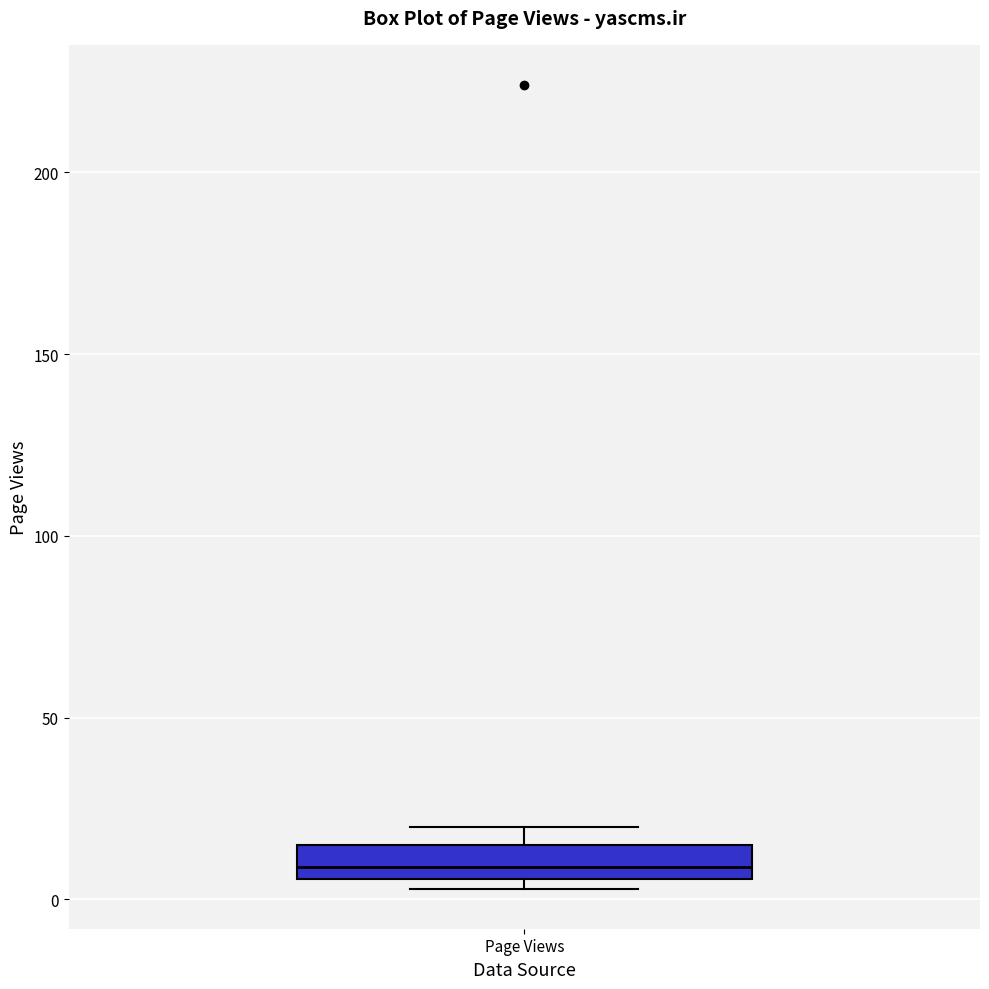

Where does the median line of the box for Page Views sit on the y-axis? The values are not printed on the chart, so give them approximately, as read against the axis.

10